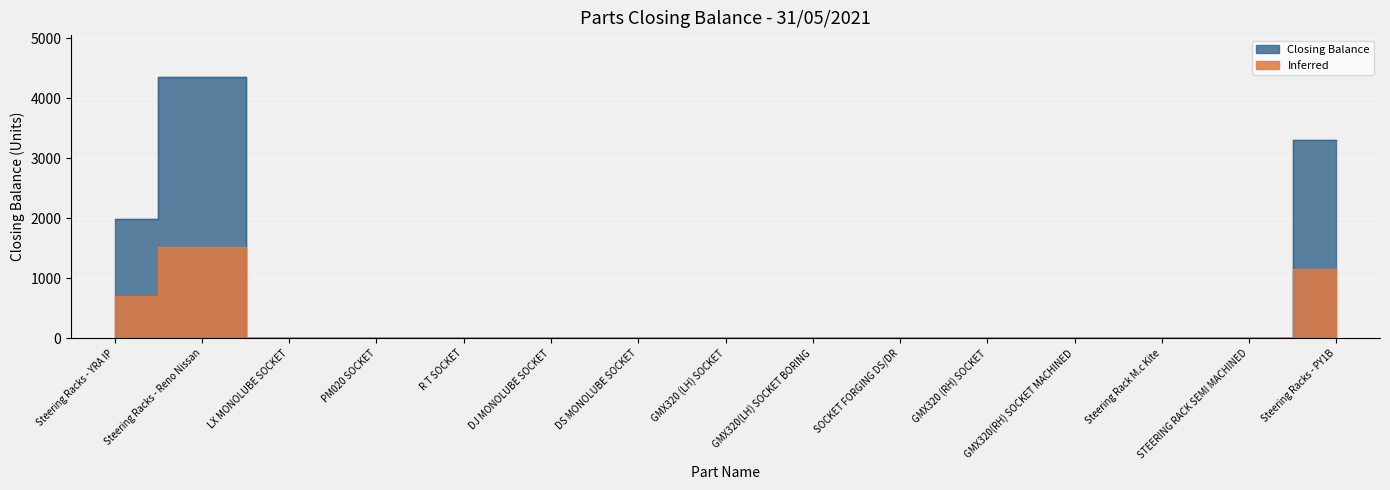

Is it true that the value at GMX320 (RH) SOCKET is 0.0?

True